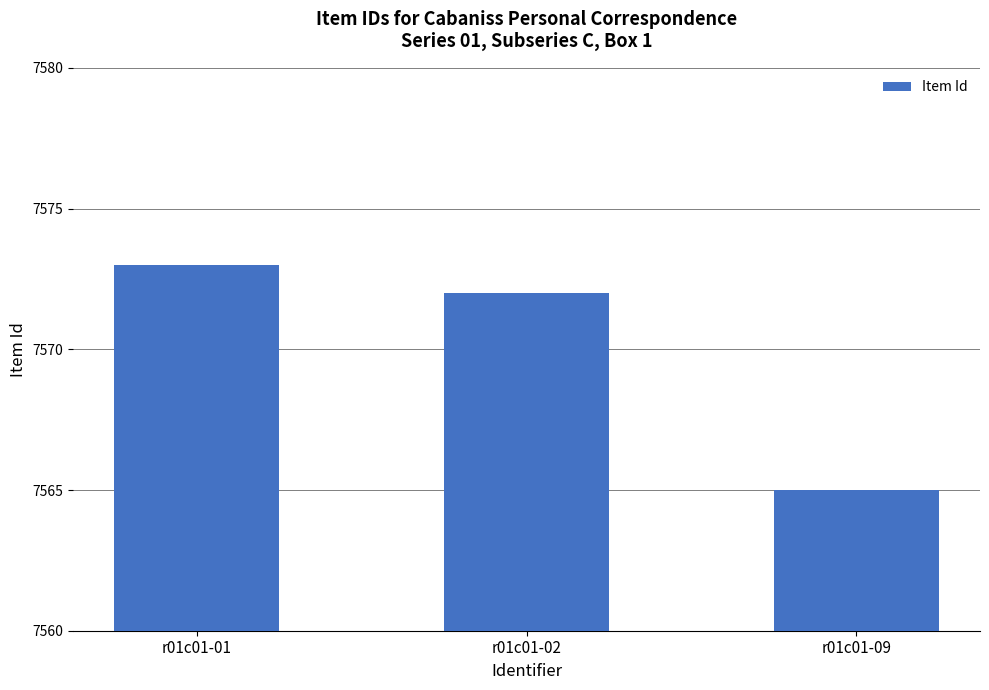

What is the sum of the values at r01c01-01 and r01c01-09?

15138